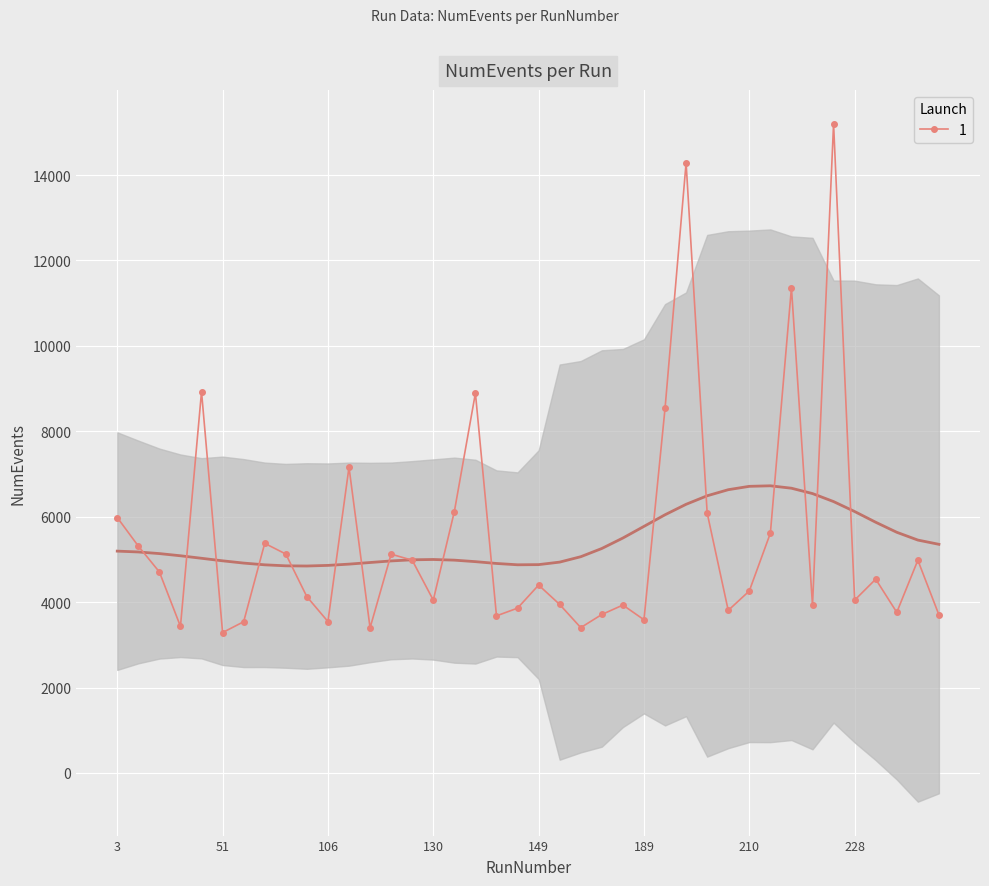

Reading right to left, transcribe all the data shown in this chart.

255=3703	238=4982	233=3762	231=4538	228=4047	221=15201	219=3930	214=11363	212=5615	210=4262	208=3807	207=6087	204=14285	191=8535	189=3588	177=3932	174=3711	160=3404	152=3946	149=4400	145=3860	136=3679	134=8895	133=6121	130=4048	128=4982	115=5124	114=3398	110=7160	106=3546	76=4128	73=5127	69=5377	64=3542	51=3288	48=8927	32=3433	25=4707	14=5313	3=5982